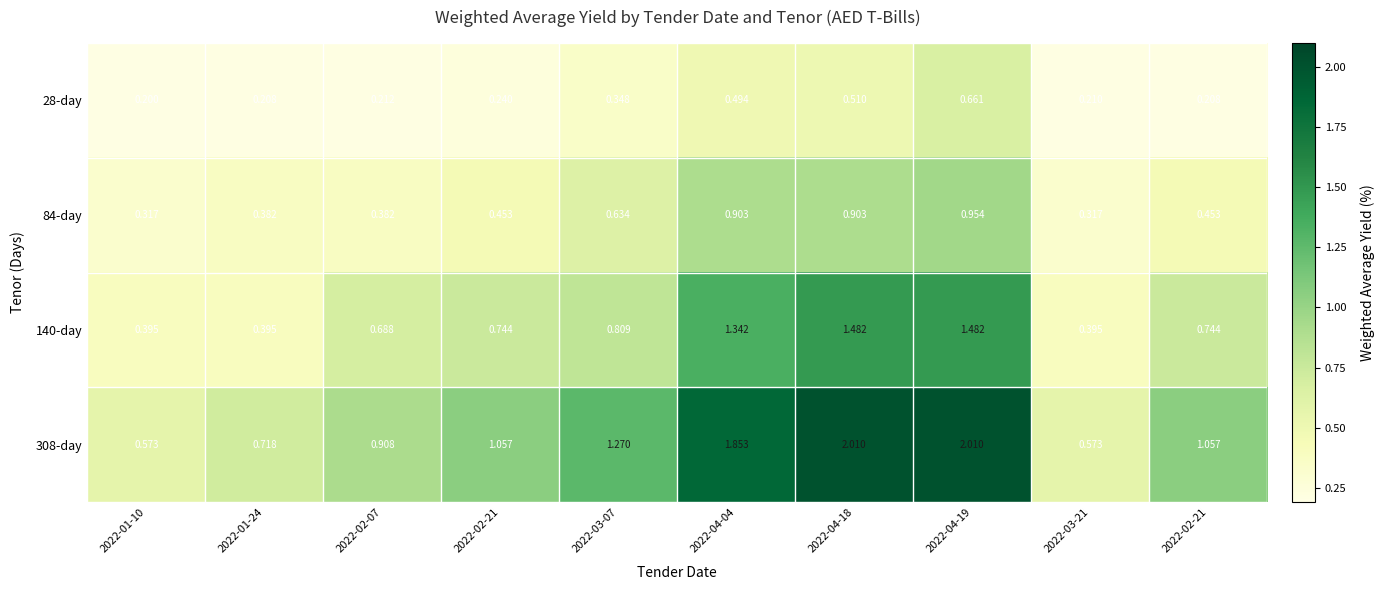

List the series in order of their peak value, highest first.

308-day, 140-day, 84-day, 28-day